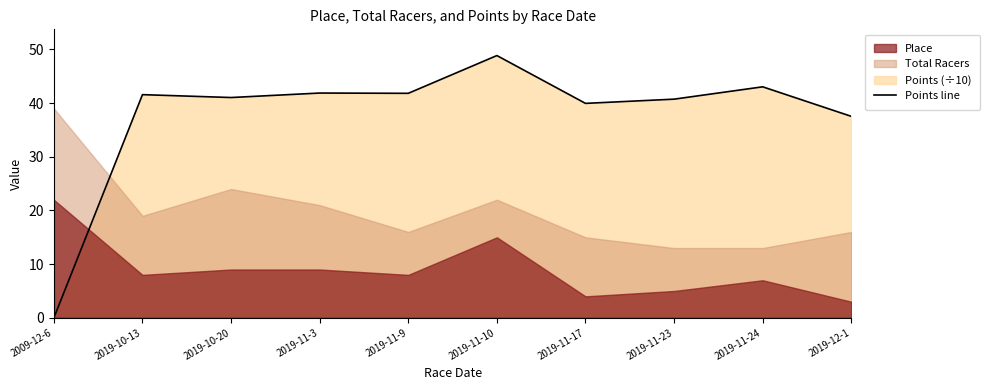

Reading right to left, what are all the values shown in this chart?

2019-12-1=37.5	2019-11-24=43.0	2019-11-23=40.7	2019-11-17=40.0	2019-11-10=48.9	2019-11-9=41.8	2019-11-3=41.9	2019-10-20=41.0	2019-10-13=41.6	2009-12-6=0.0